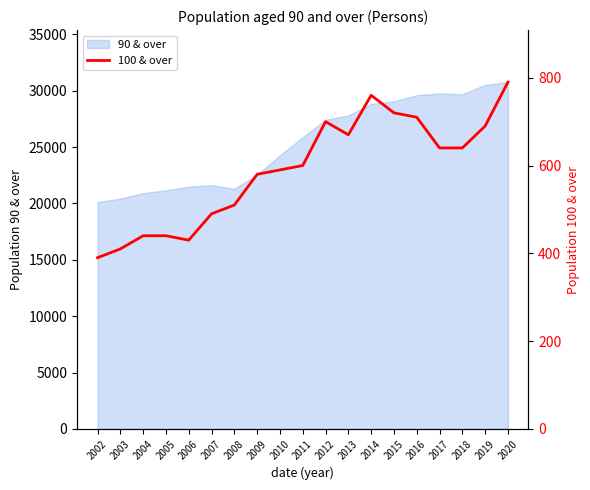

True or false: the data has more than 2 interior local peaks.

False